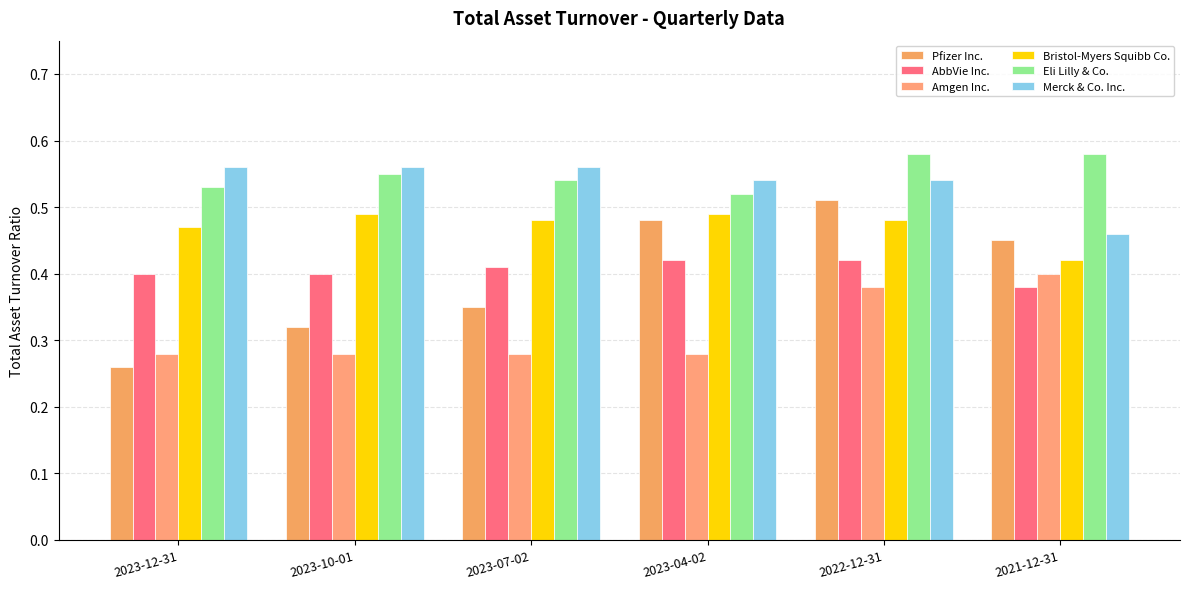

Which series has the largest total across all categories?

Eli Lilly & Co.